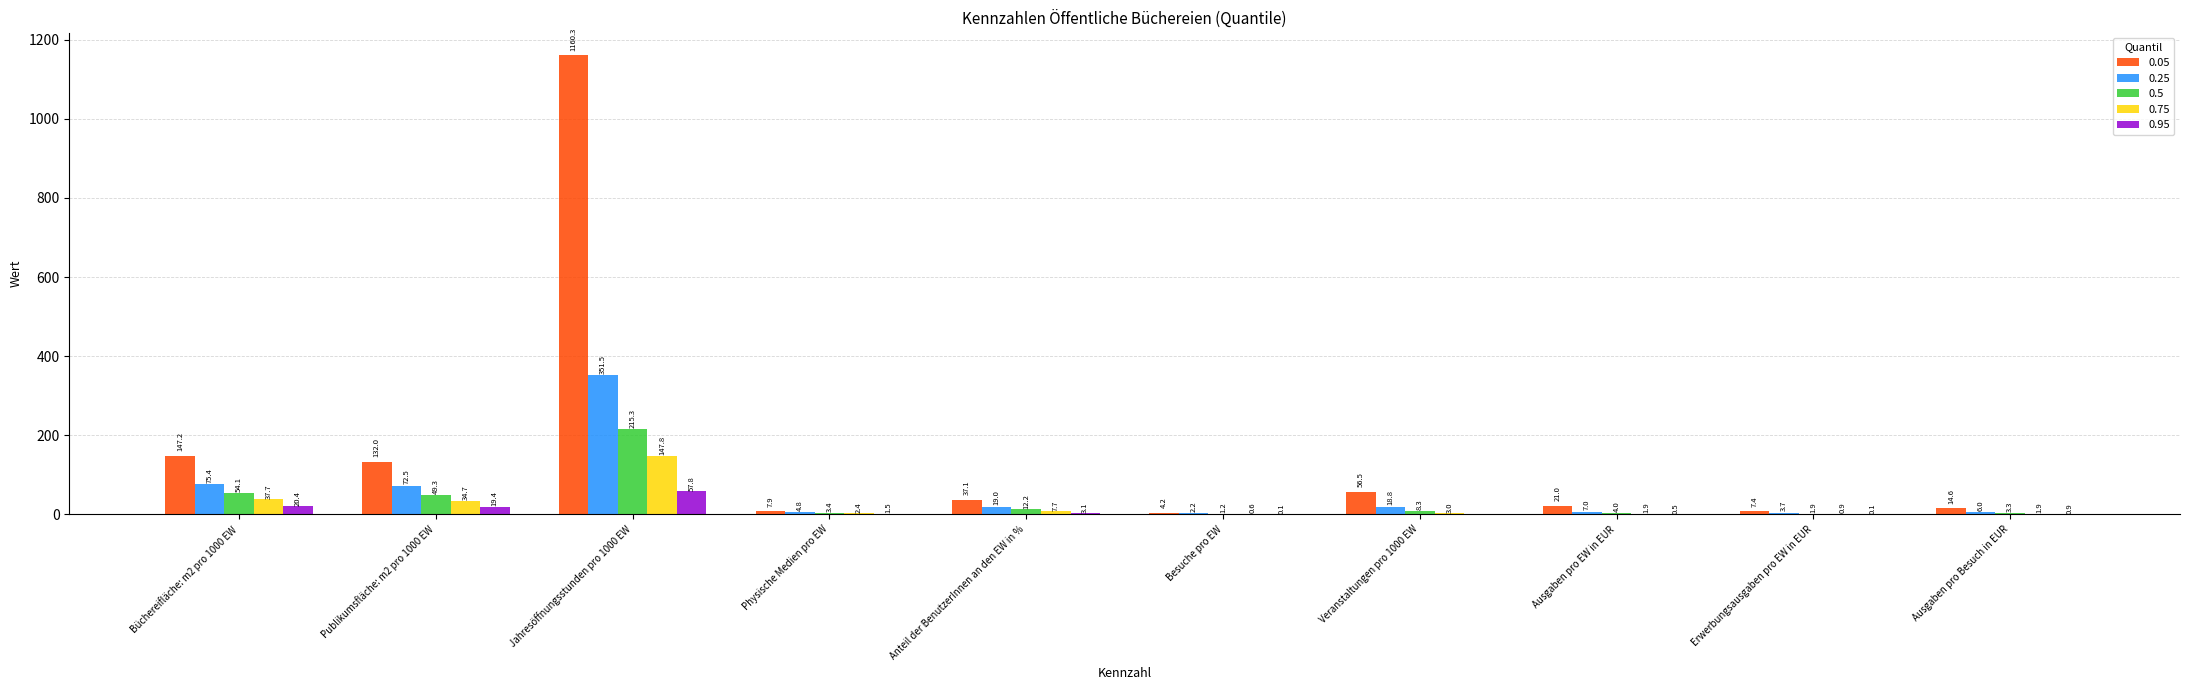

What is the total value across all series at Ausgaben pro Besuch in EUR?

26.7